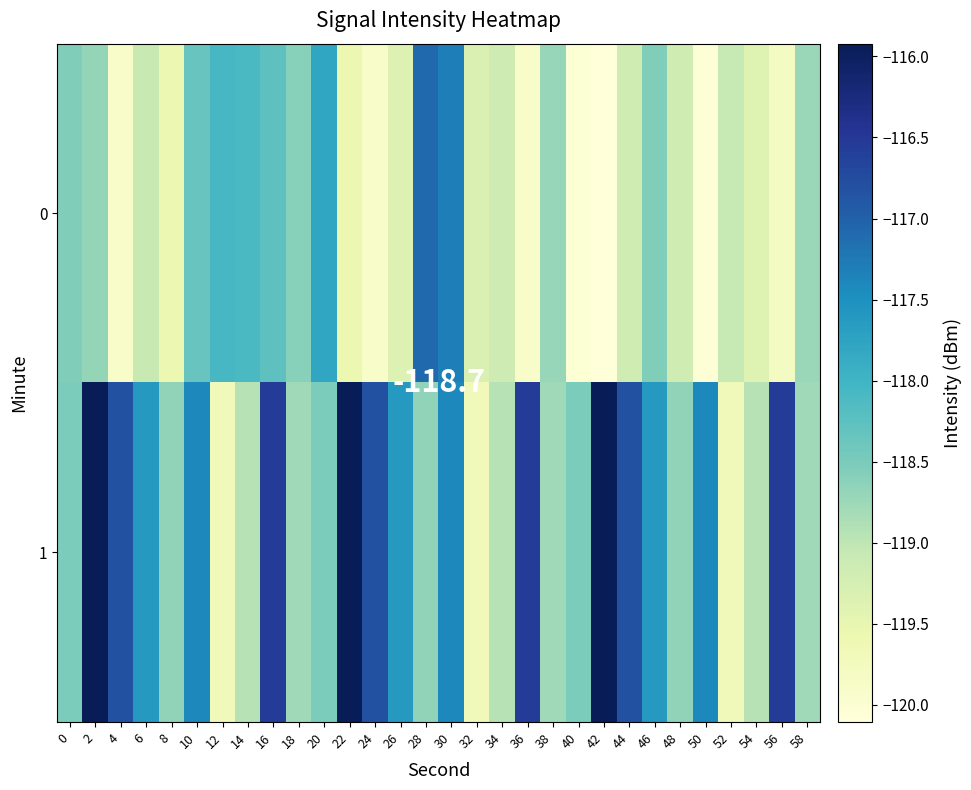

Reading left to right, transcribe all the data shown in this chart.

0: 0=-118.5	2=-118.7	4=-119.9	6=-119.1	8=-119.6	10=-118.3	12=-118.1	14=-118.1	16=-118.3	18=-118.6	20=-117.8	22=-119.6	24=-119.9	26=-119.4	28=-117.1	30=-117.3	32=-119.3	34=-119.1	36=-119.9	38=-118.7	40=-120.0	42=-120.1	44=-119.2	46=-118.6	48=-119.2	50=-120.1	52=-119.1	54=-119.4	56=-119.8	58=-118.7
1: 0=-118.5	2=-115.9	4=-116.8	6=-117.6	8=-118.7	10=-117.4	12=-119.7	14=-118.9	16=-116.6	18=-118.8	20=-118.5	22=-115.9	24=-116.8	26=-117.6	28=-118.7	30=-117.4	32=-119.7	34=-118.9	36=-116.6	38=-118.8	40=-118.5	42=-115.9	44=-116.8	46=-117.6	48=-118.7	50=-117.4	52=-119.7	54=-118.9	56=-116.6	58=-118.8